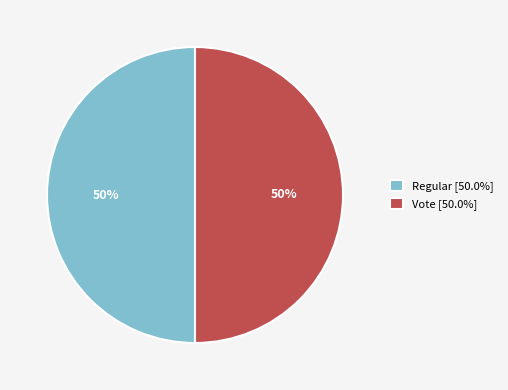

How many segments does this pie chart have?

2